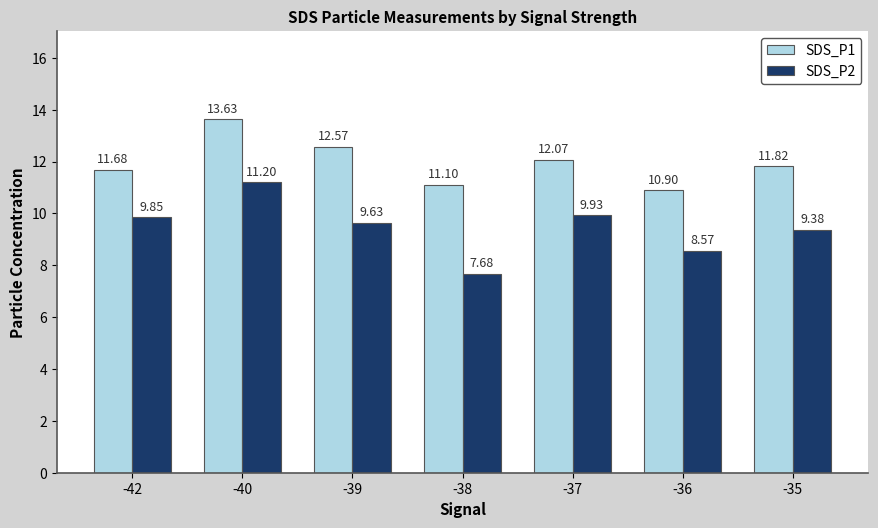

What are all the series names shown in the legend?

SDS_P1, SDS_P2